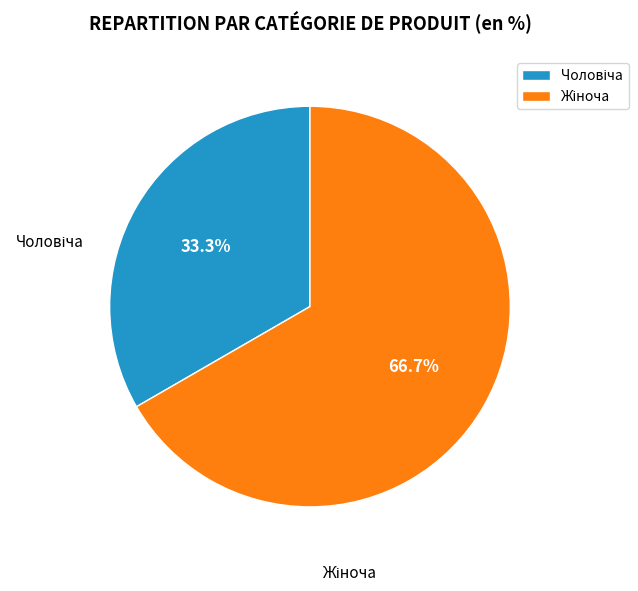

What is the change in value from Чоловіча to Жіноча?

+1